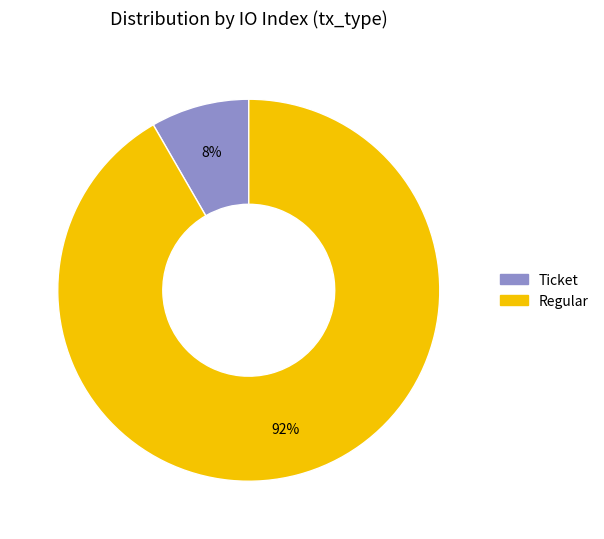

To the nearest percent, what is the average slice percentage?

50%